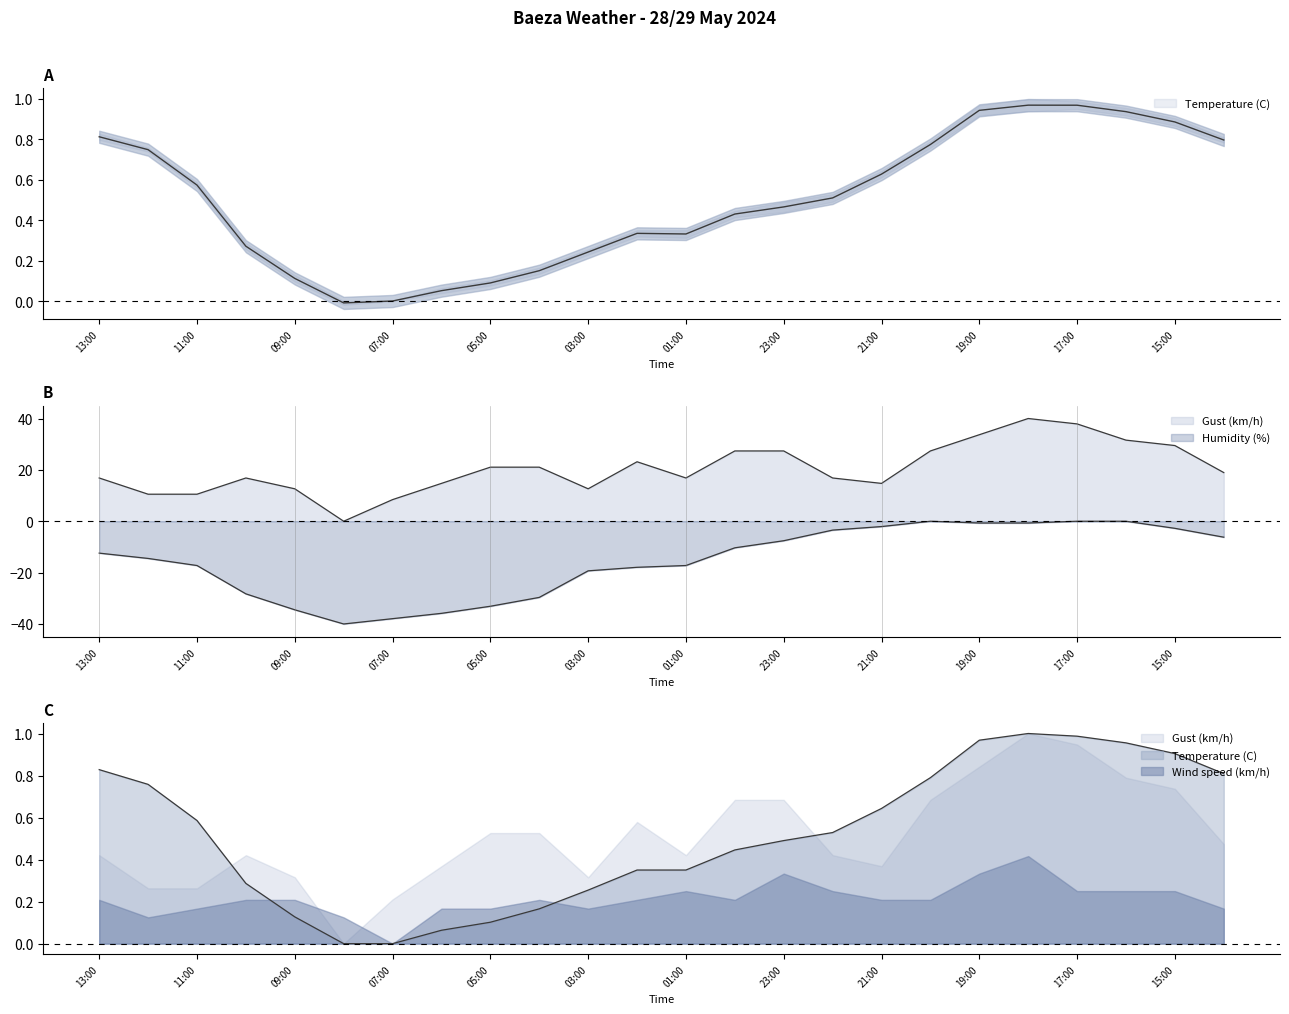

What is the average value of the Temperature (C) series?

0.5